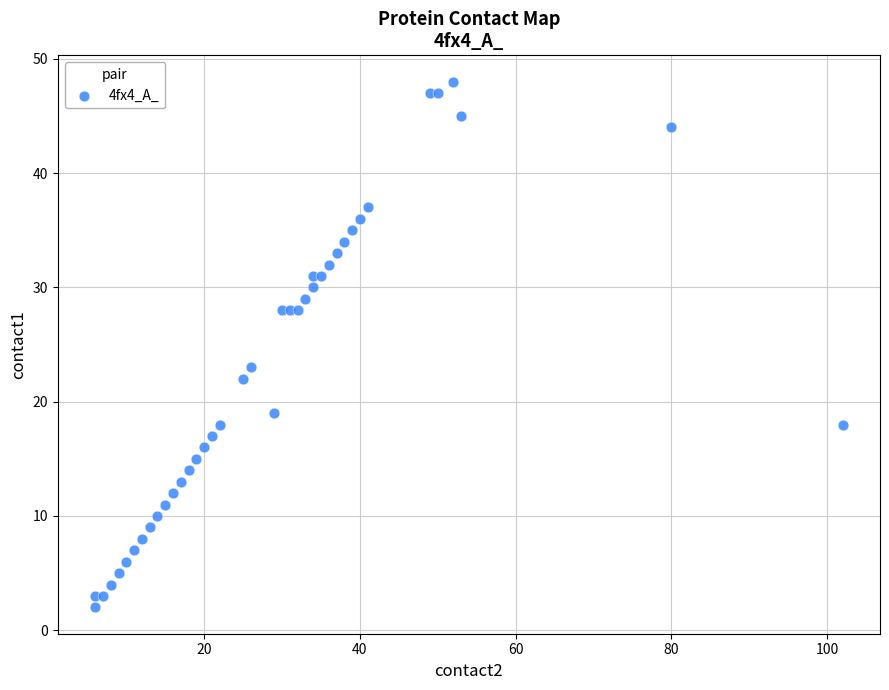

What Y value in the scatter plot is closest to 25?

23